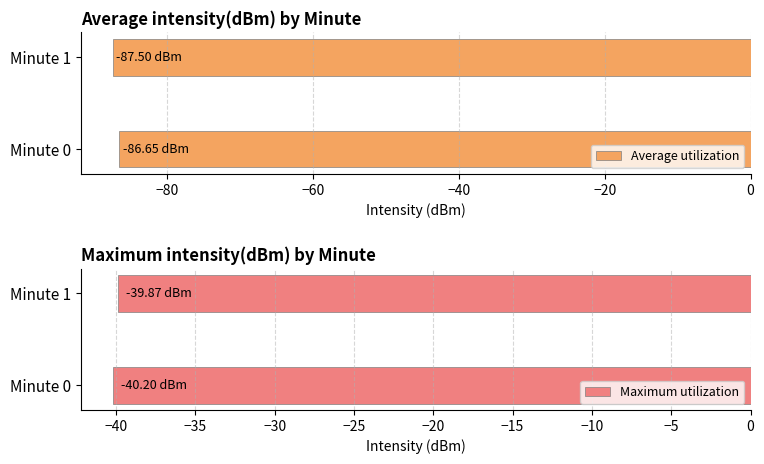

At how many categories does at least one series exceed -82?

2